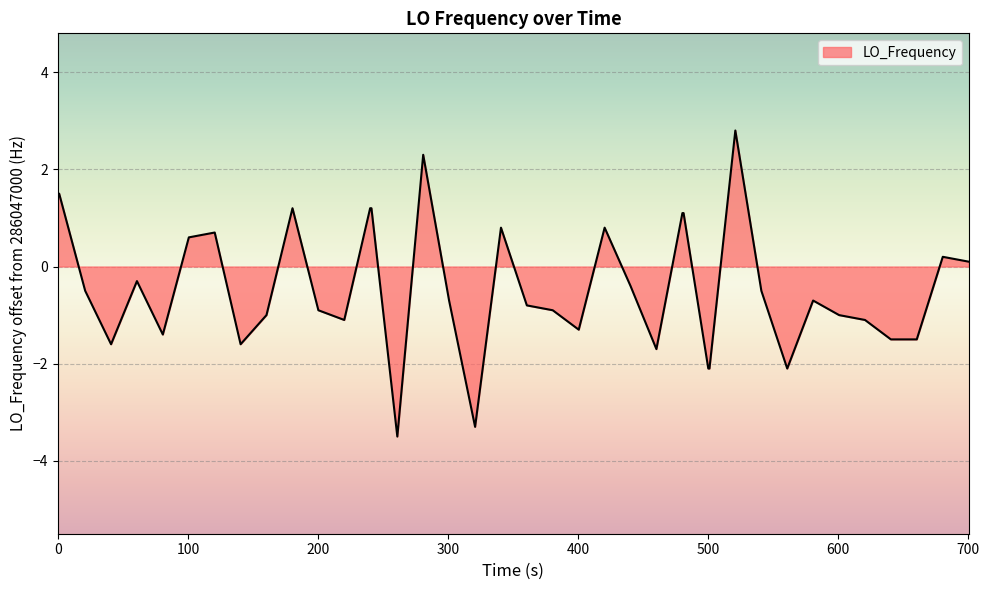

What is the difference between the maximum and minimum values?

6.3